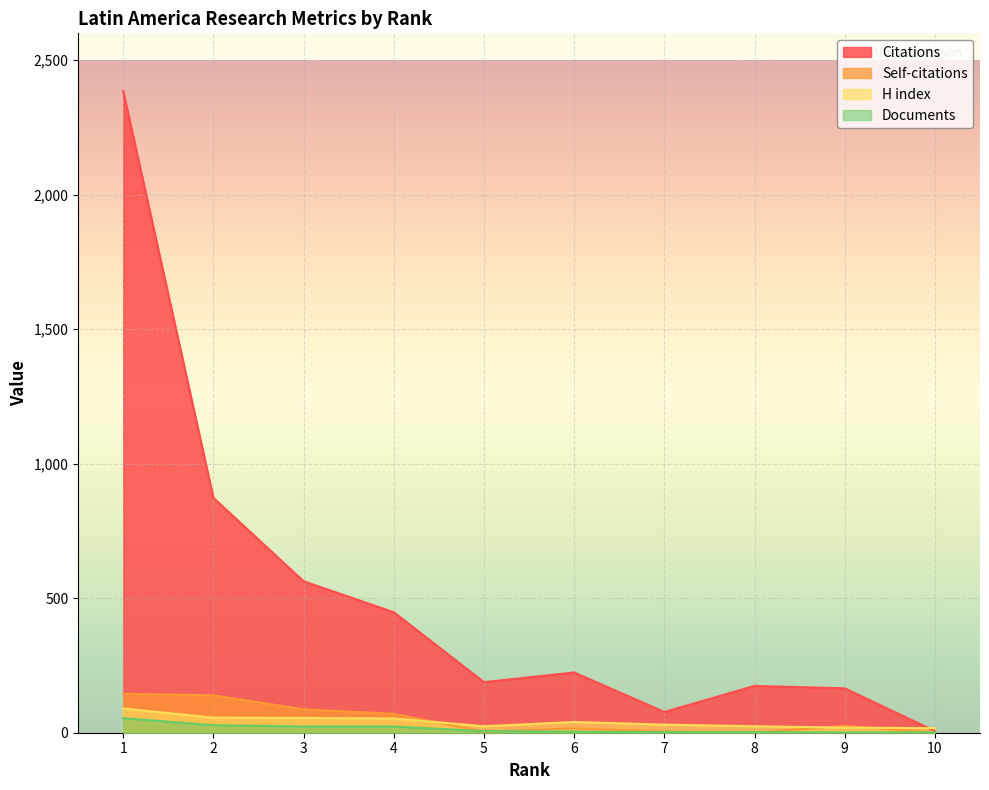

List the series in order of their peak value, highest first.

Citations, Self-citations, H index, Documents